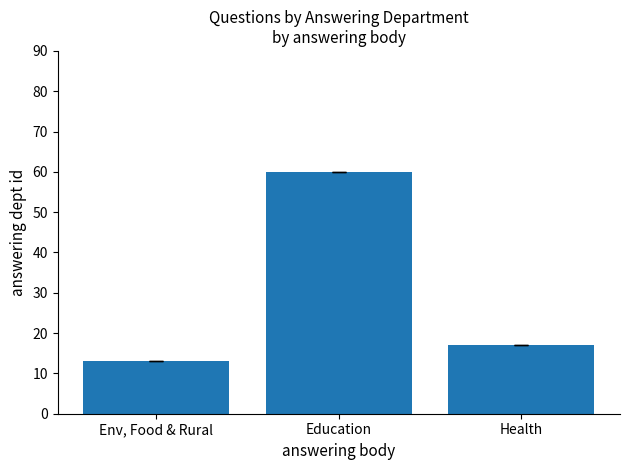

Rank the categories by value from highest to lowest.

Education, Health, Env, Food & Rural